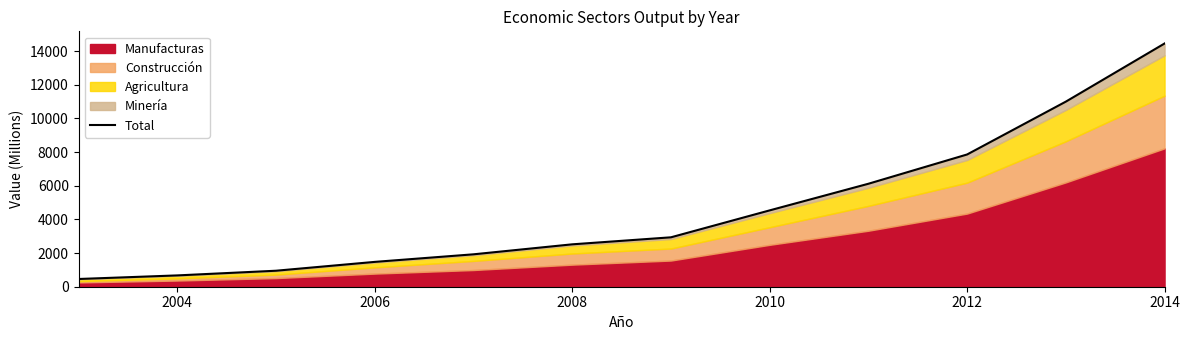

How many lines are shown in the chart?

1